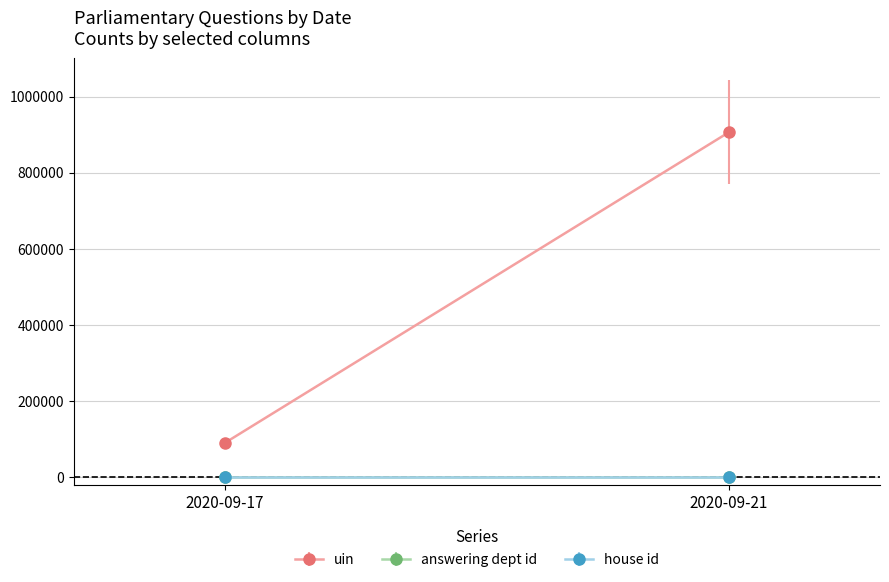

At 2020-09-21, list the series in order from smallest to largest.

house id, answering dept id, uin